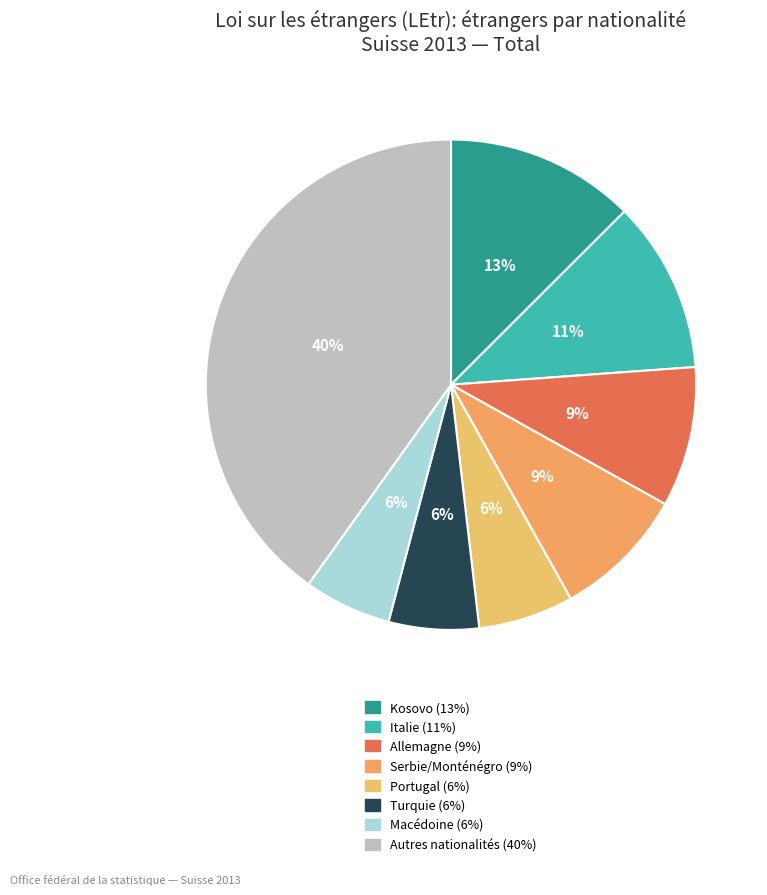

To the nearest percent, what is the difference between the largest and smallest slice percentages?

34%